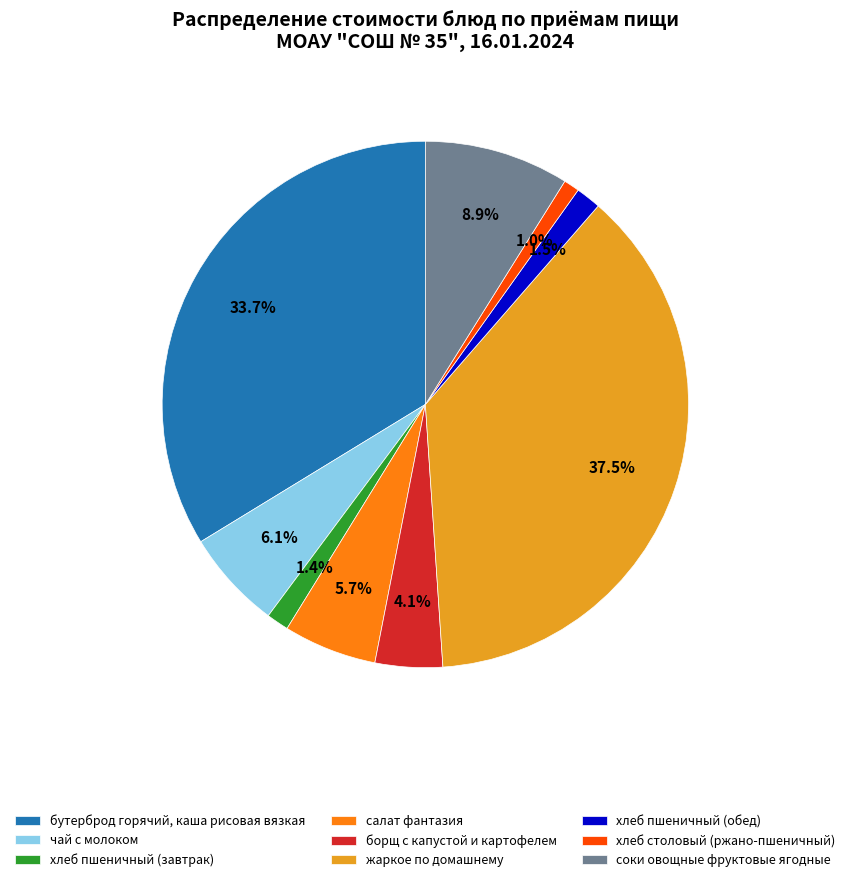

Is there a majority slice in this chart?

No